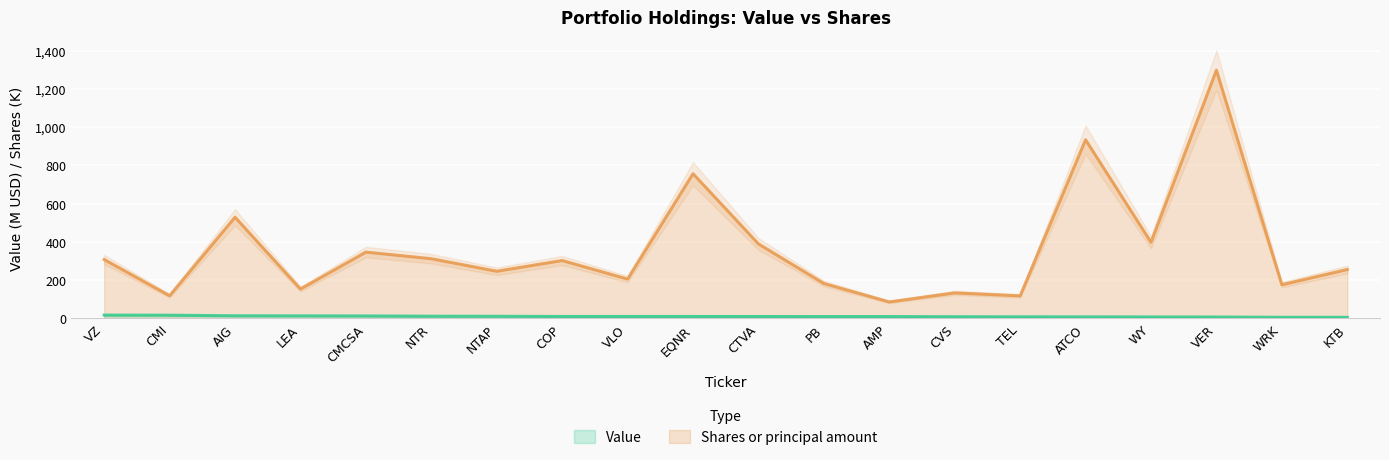

At how many categories does at least one series exceed 678?

3